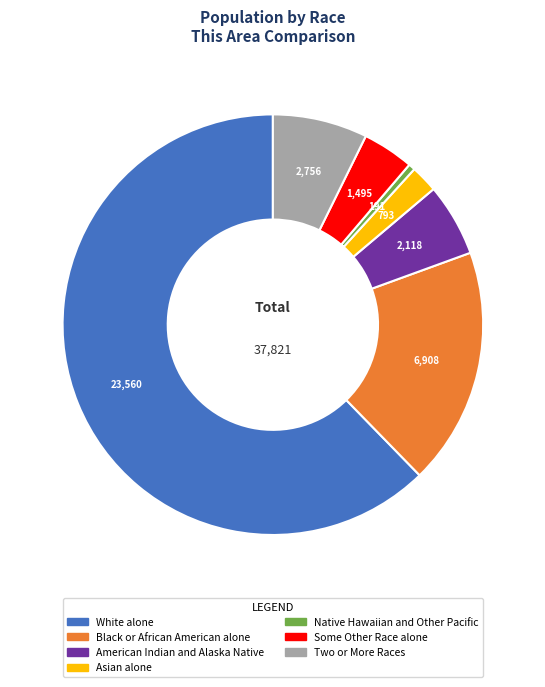

Which slice is the largest?

White alone